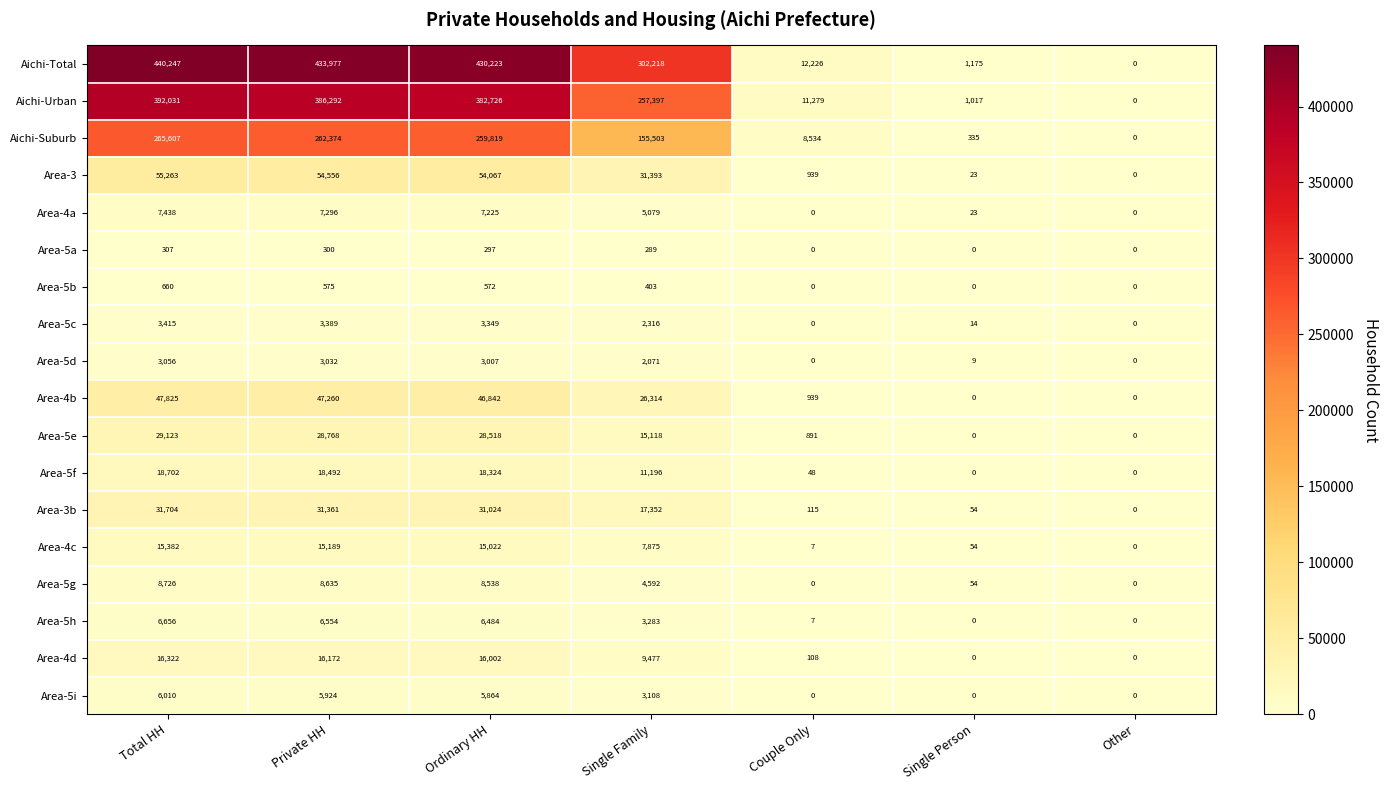

List the series in order of their peak value, lowest first.

Area-5a, Area-5b, Area-5d, Area-5c, Area-5i, Area-5h, Area-4a, Area-5g, Area-4c, Area-4d, Area-5f, Area-5e, Area-3b, Area-4b, Area-3, Aichi-Suburb, Aichi-Urban, Aichi-Total